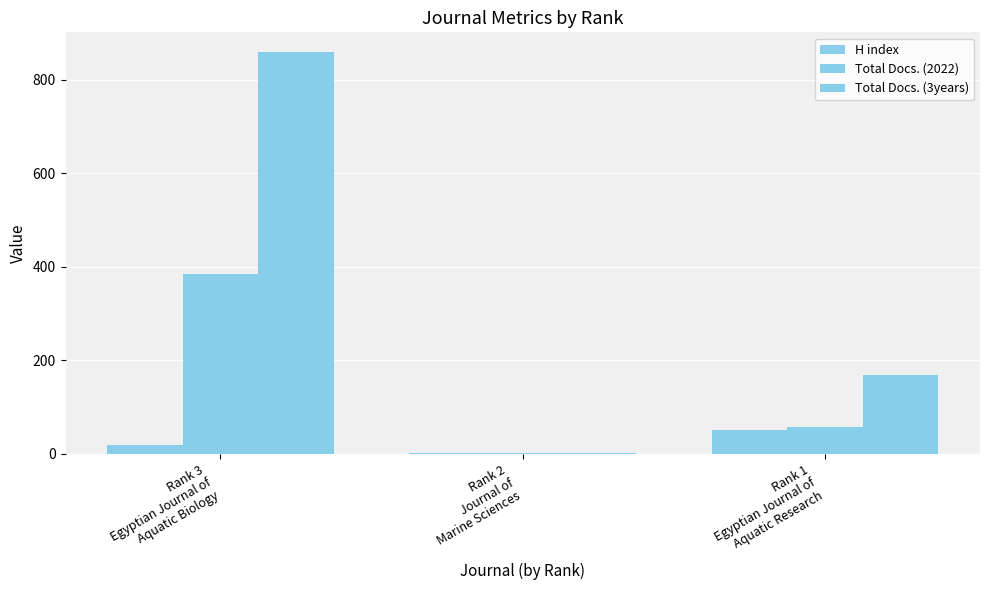

How many groups of bars are there?

3